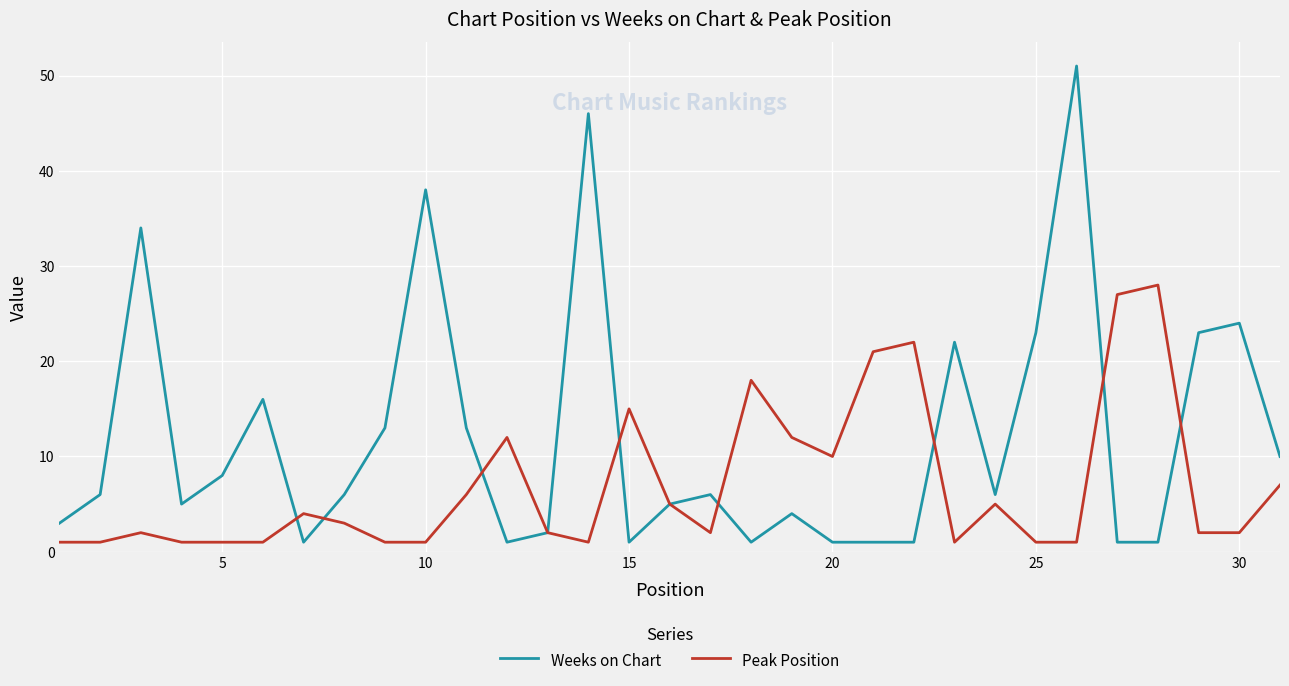

Which series has the largest range (max minus min)?

Weeks on Chart